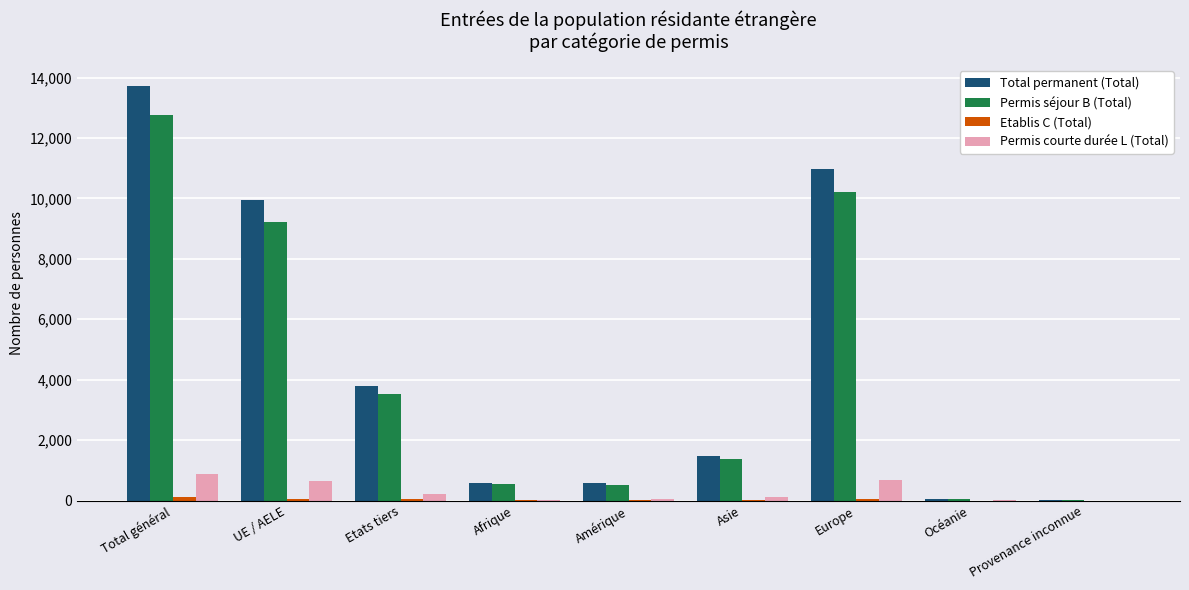

At which category is the sum across all series the highest?

Total général